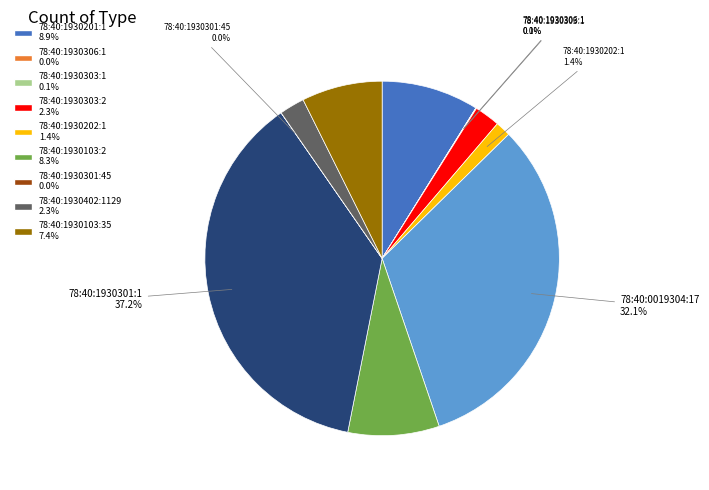

Is there any slice that represents more than half of the pie?

No